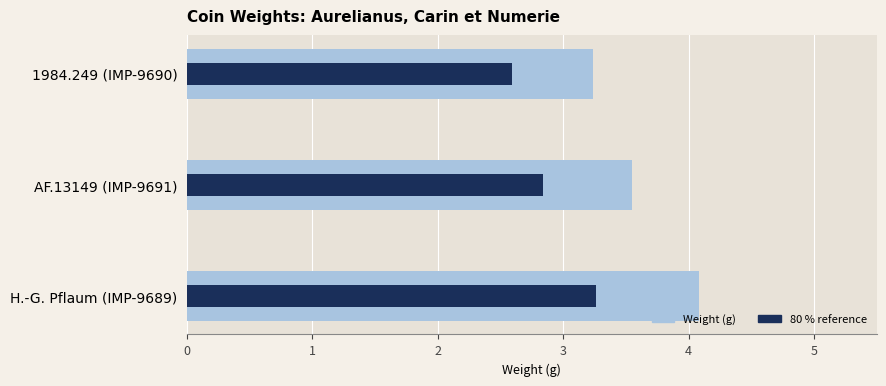

Is the value of weight at 1 greater than the value of 80% reference at 2?

Yes